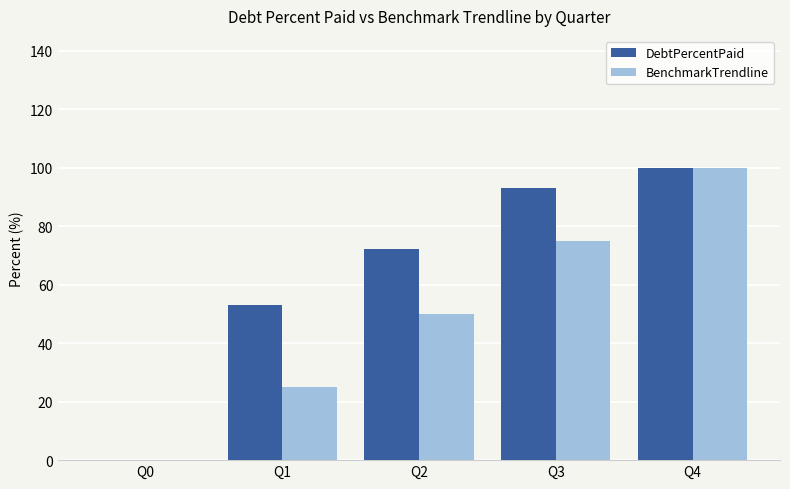

Is it true that DebtPercentPaid equals 129.0 at Q2?

False